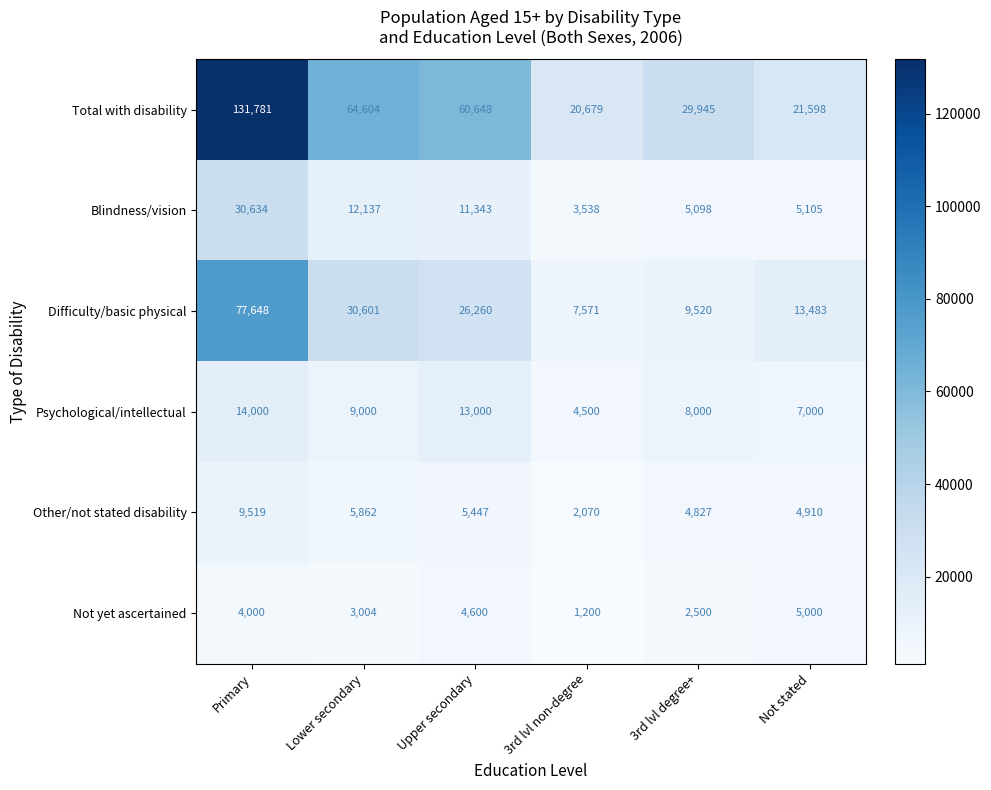

Which series has the largest total across all categories?

Total with disability